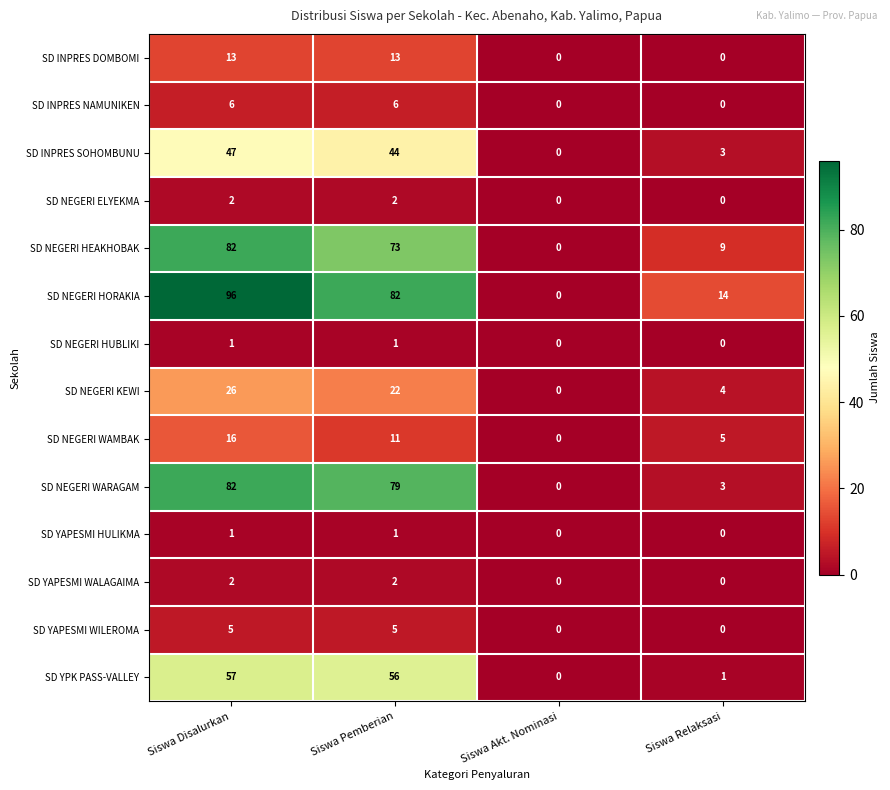

The value of SD NEGERI HUBLIKI at Siswa Pemberian is 0. True or false?

False